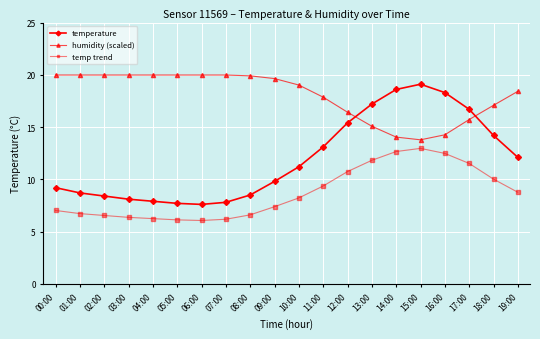

True or false: temp trend and humidity (scaled) intersect in this chart.

False